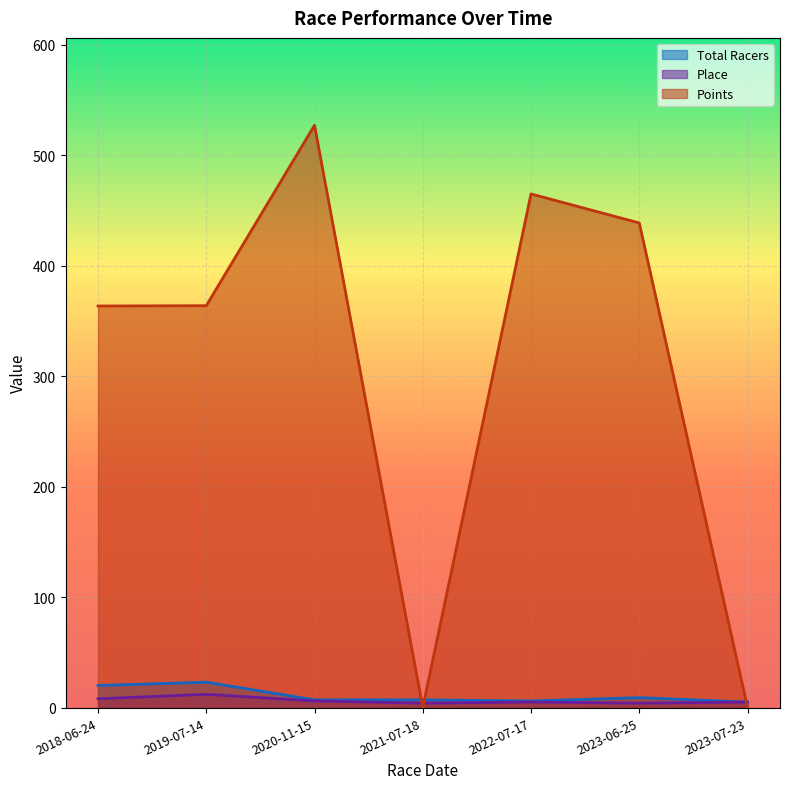

What is the label of the 3rd point from the right?

2022-07-17